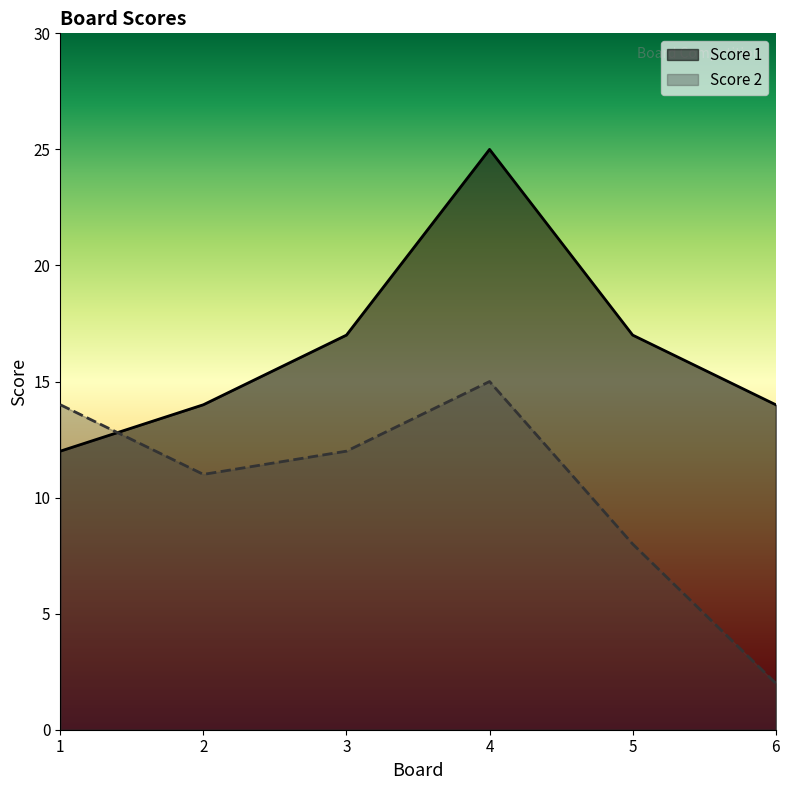

What is the difference between the Score 1 values at 2 and 1?

2